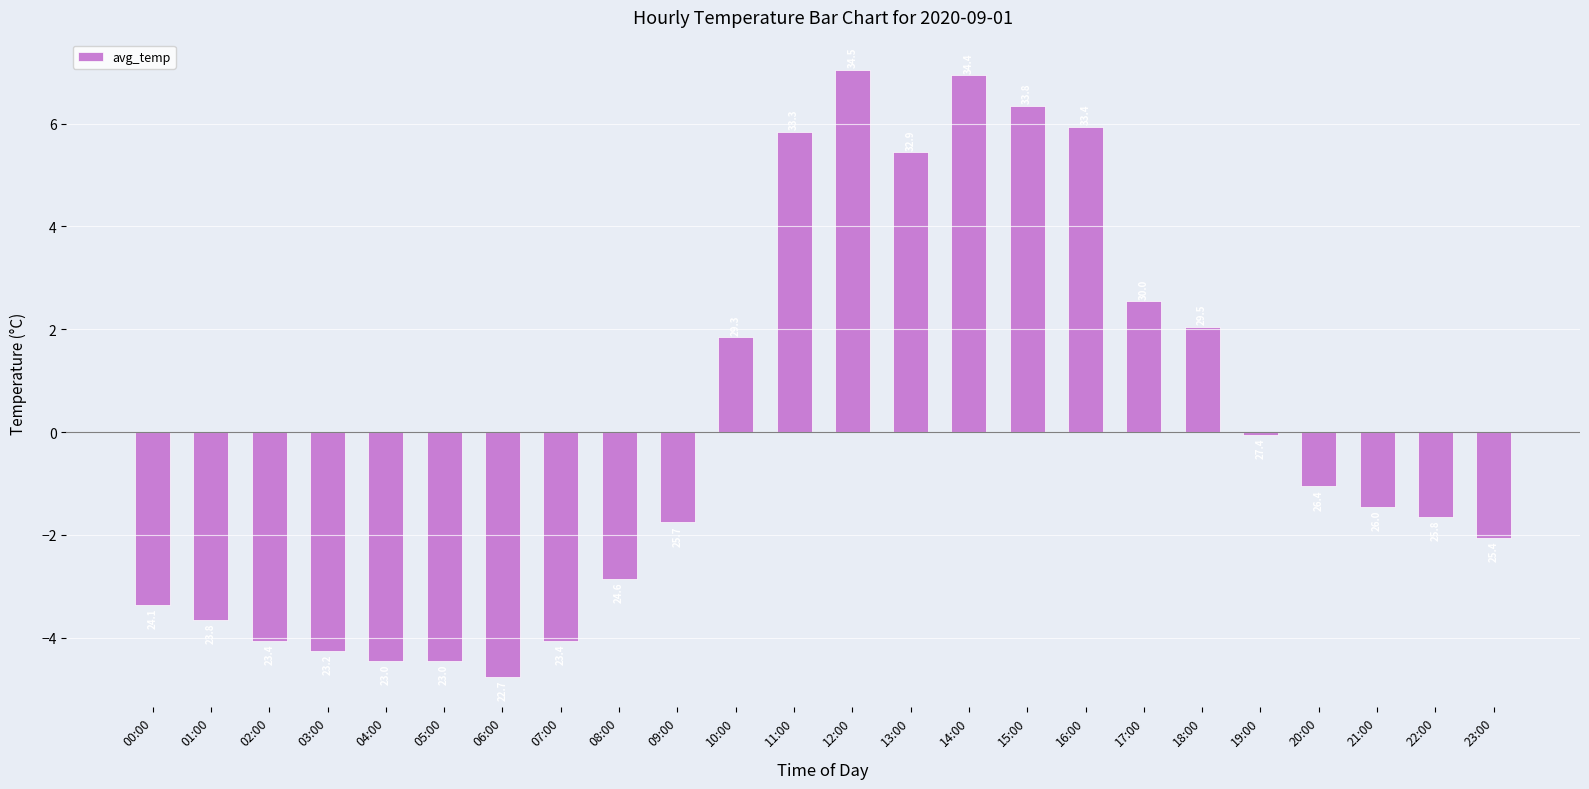

Where does the data first go above -1?

10:00